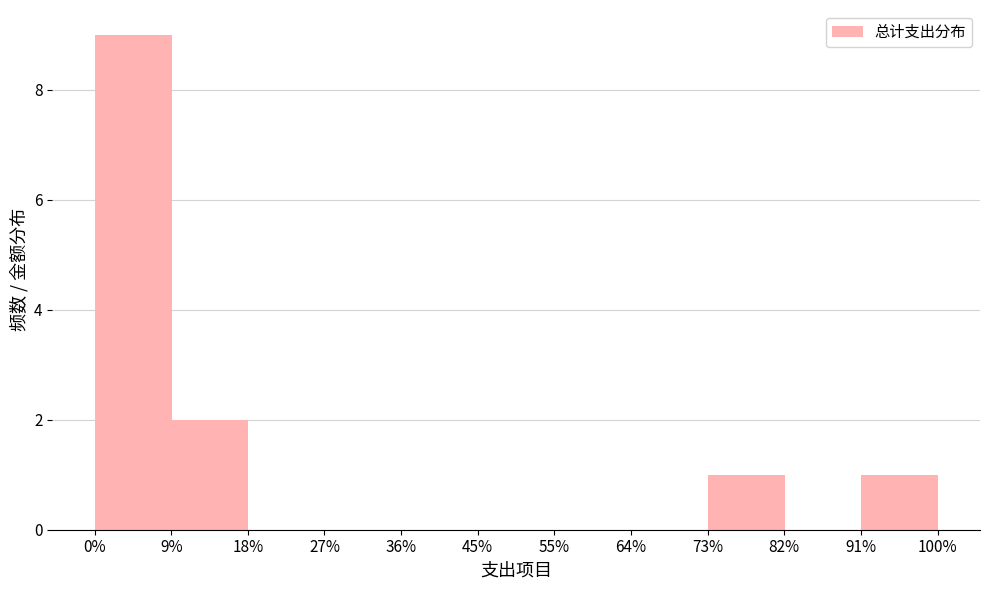

Reading left to right, list all the values displayed in this chart.

9%=9	18%=2	27%=0	36%=0	45%=0	55%=0	64%=0	73%=0	82%=1	91%=0	100%=1